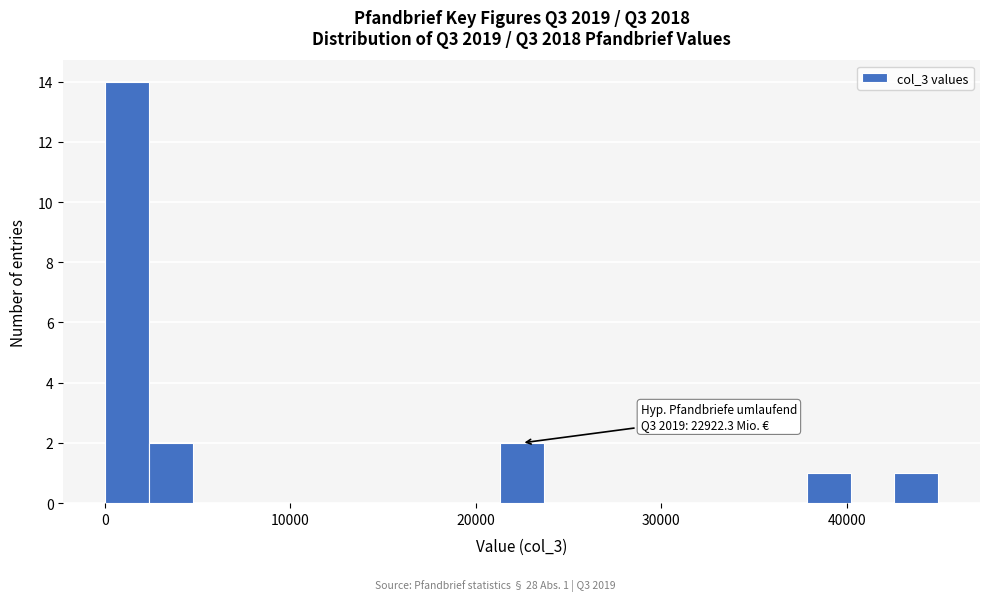

Read against the x-axis, roughly where is the centre of the tallest bar?

1000